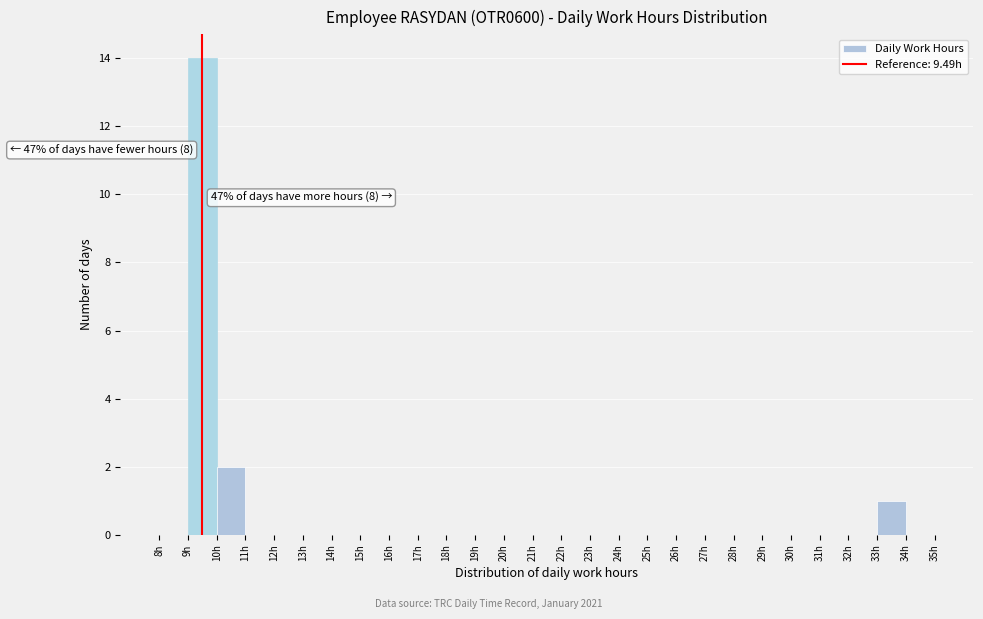

Which range on the x-axis has the tallest bar?

9 to 10